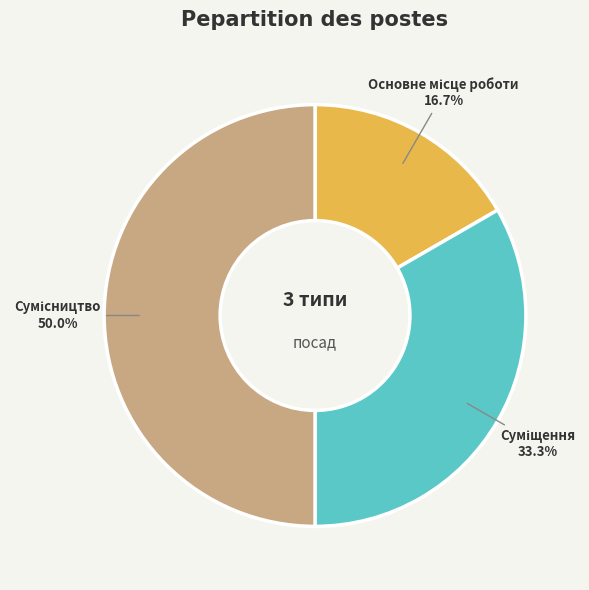

To the nearest percent, what is the difference between the Основне місце роботи and Сумісництво slice percentages?

33%